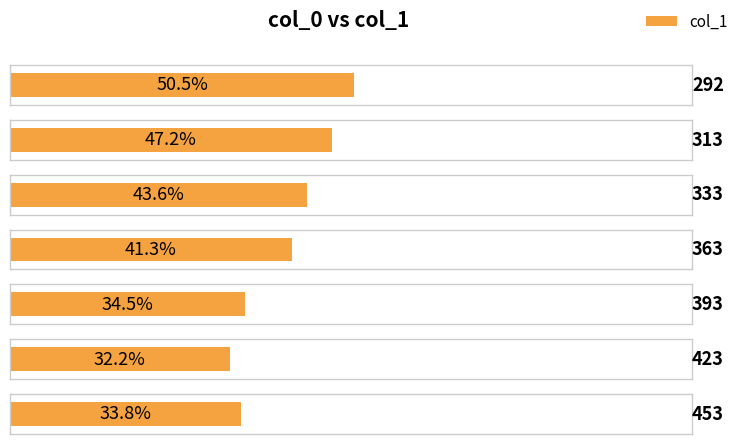

List the labels in order of value, smallest first.

423, 453, 393, 363, 333, 313, 292